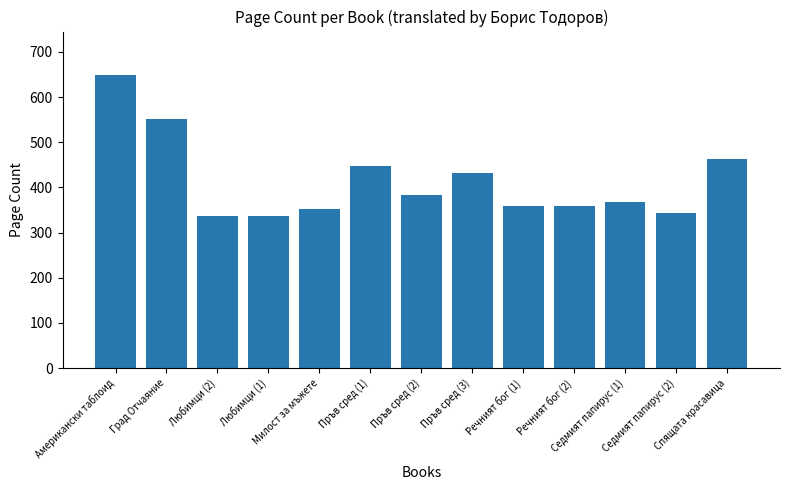

Which has a higher value, Седмият папирус (2) or Милост за мъжете?

Милост за мъжете